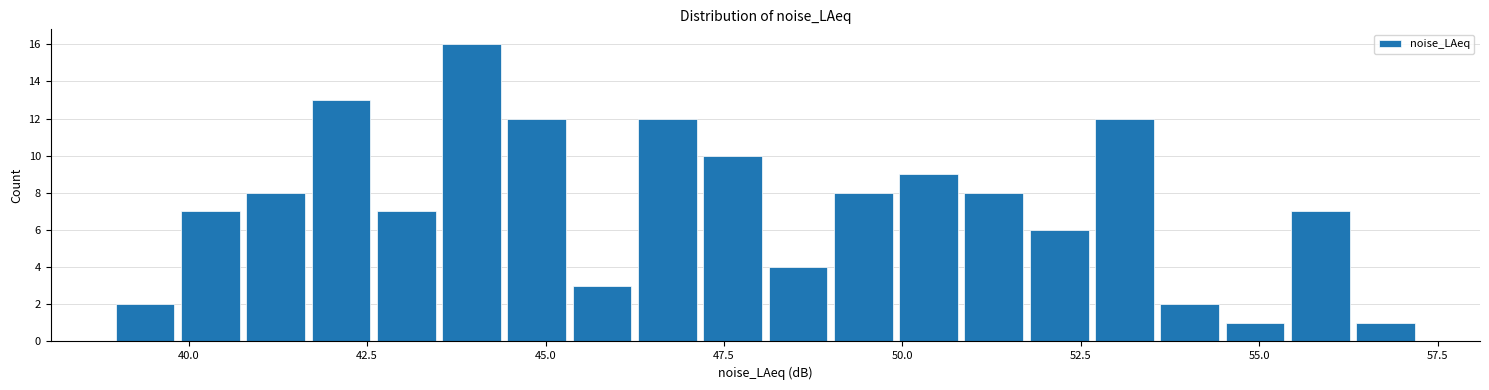

Around what value on the x-axis is the tallest bar? Give the approximate position of its centre, as read against the axis.

44.0